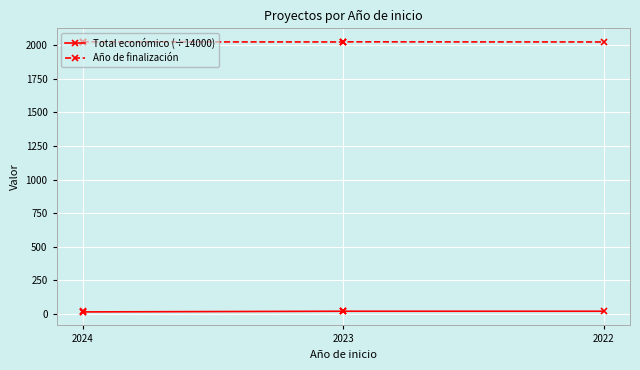

At which category is the sum across all series the highest?

2024